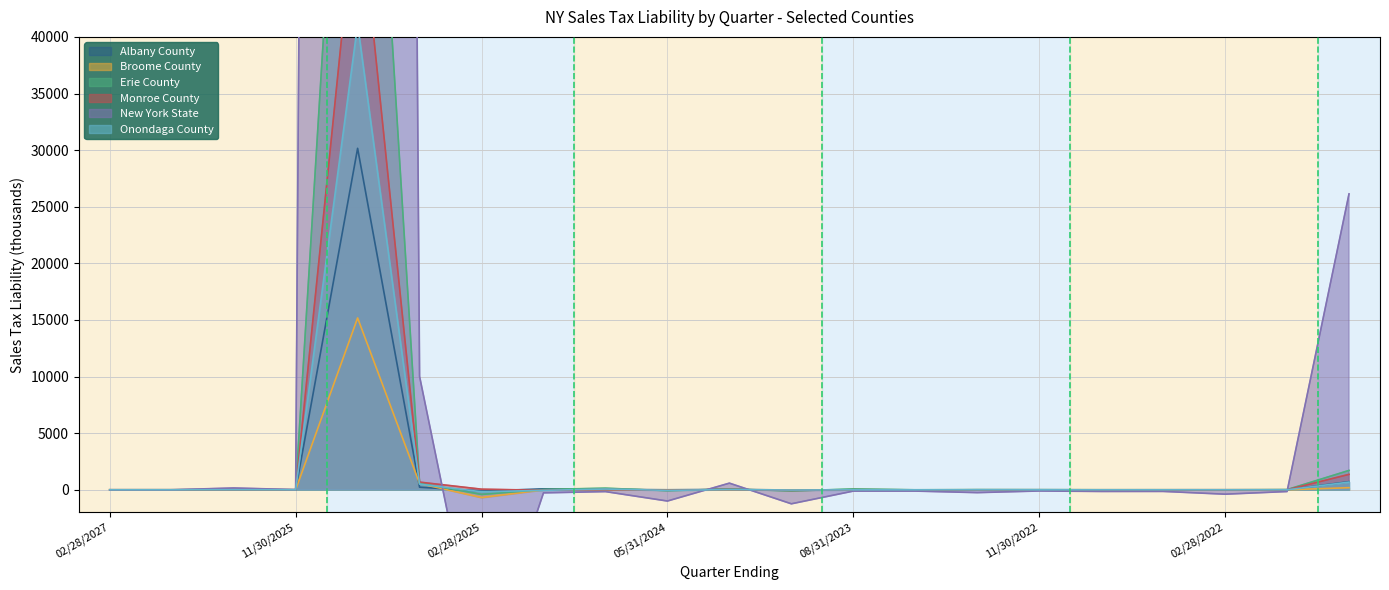

At how many categories does at least one series exceed 598033?

1